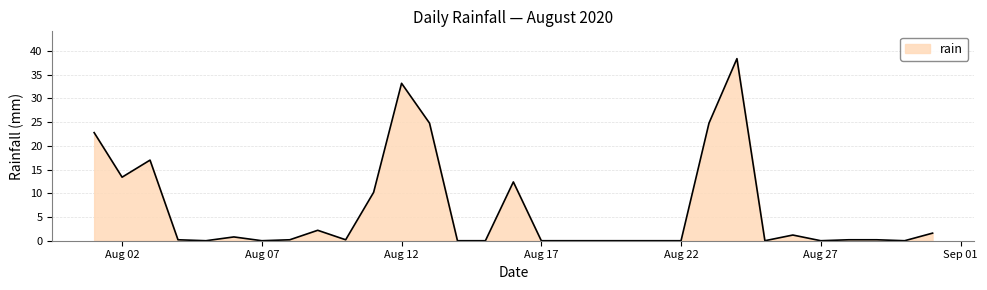

What is the difference between the maximum and minimum values?

38.4